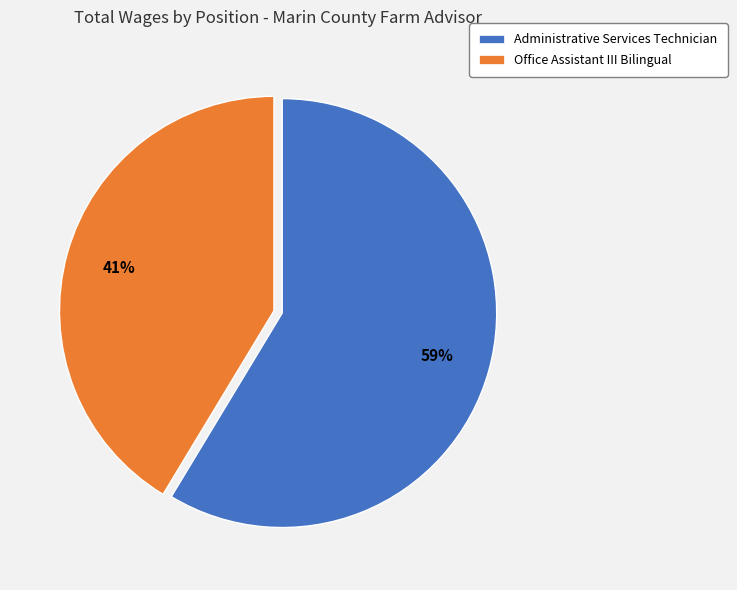

How many segments does this pie chart have?

2